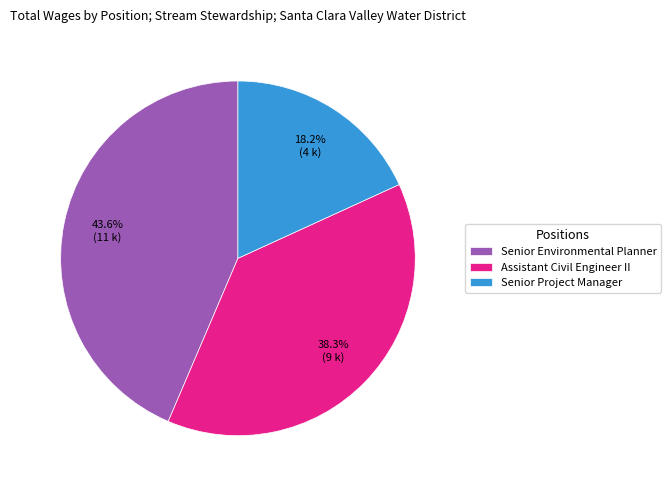

How many segments does this pie chart have?

3